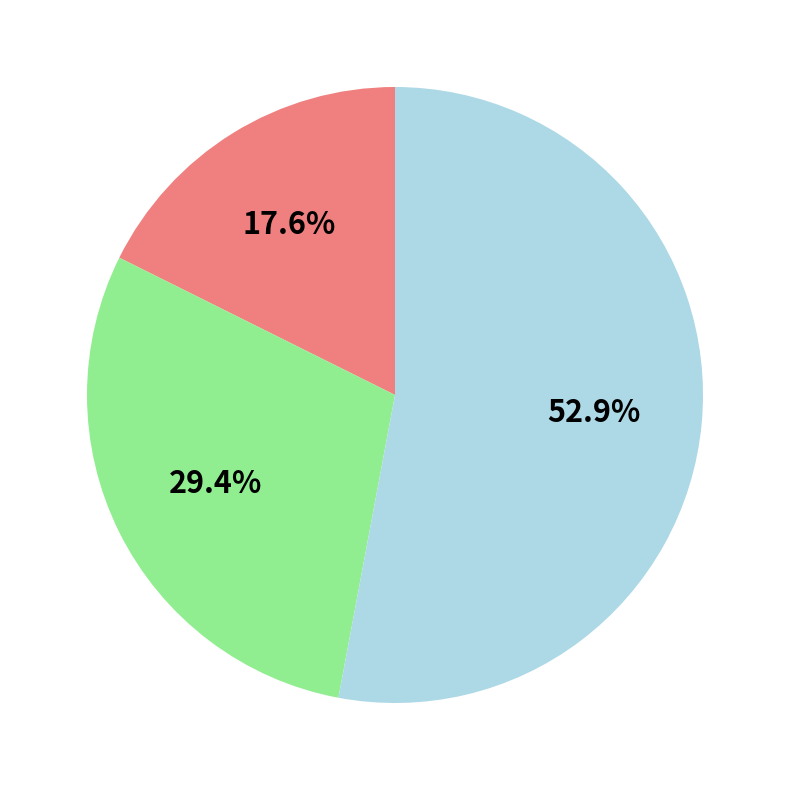

Does any single category account for the majority?

Yes